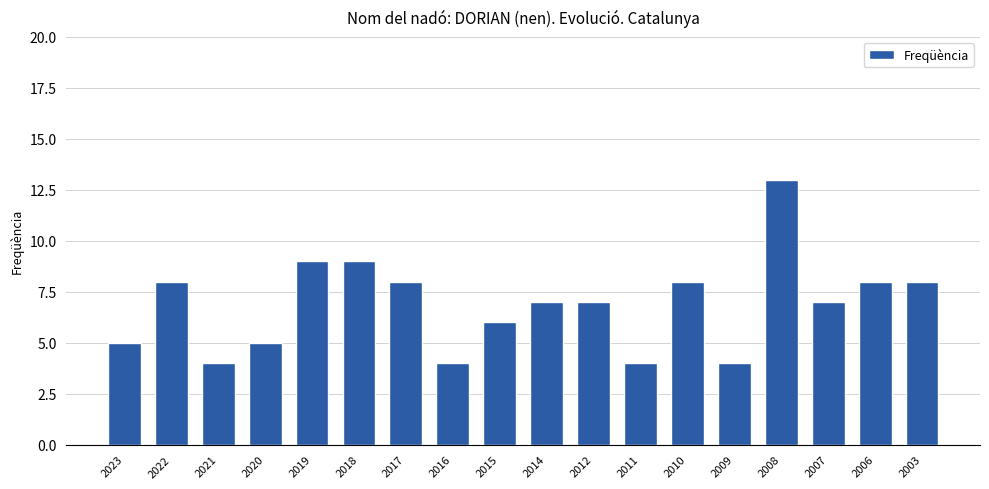

Approximately how many times larger is the value at 2009 compared to 2022?

0.5